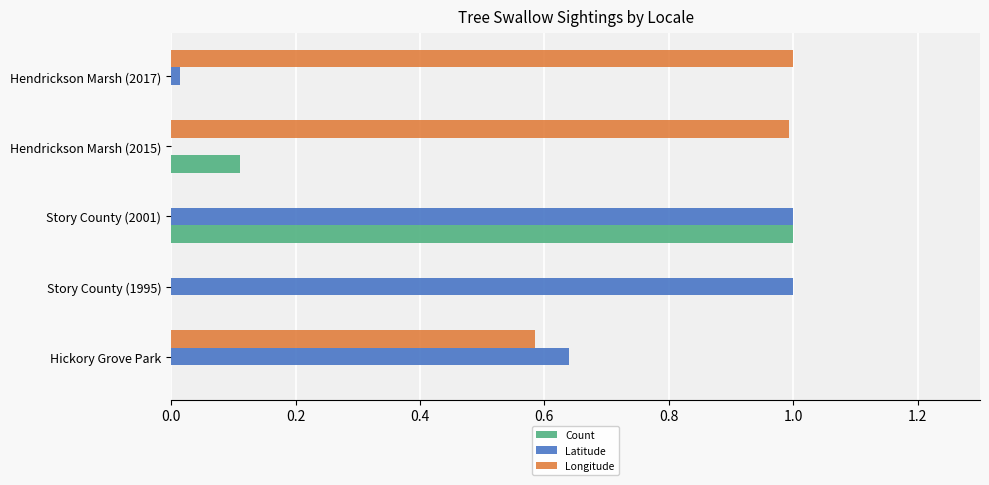

What is the maximum value shown in the chart?

1.0